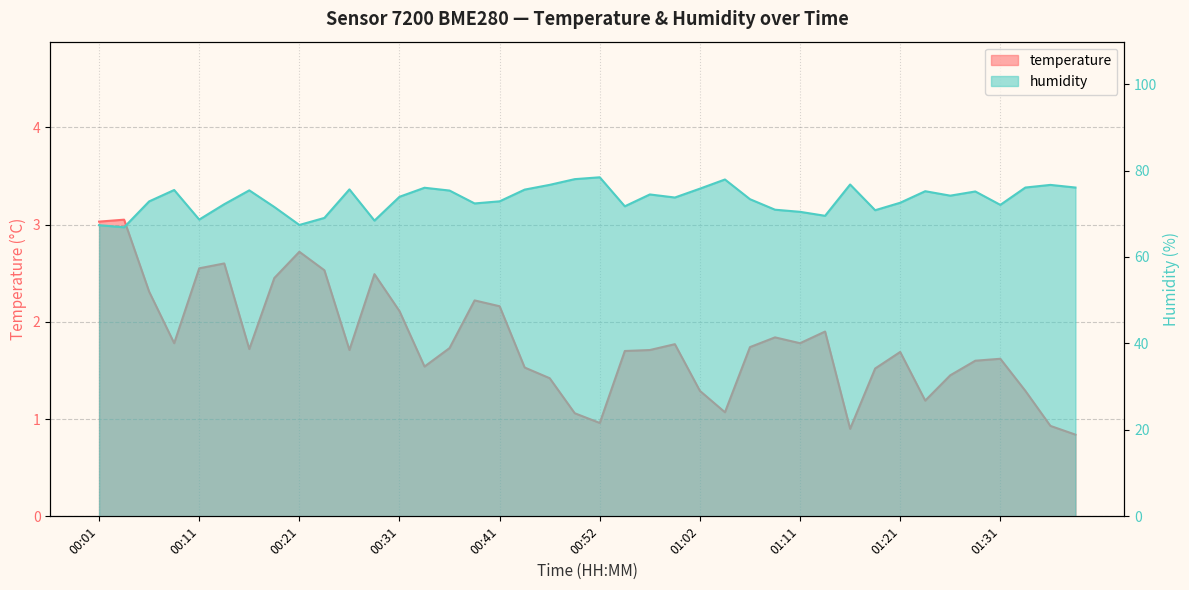

Which category has the highest value across all series?

00:52